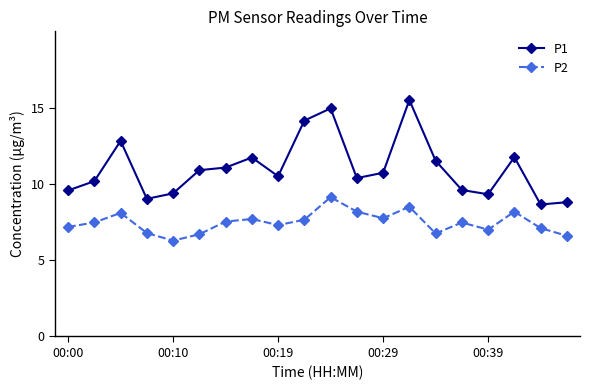

Which series has the largest total across all categories?

P1